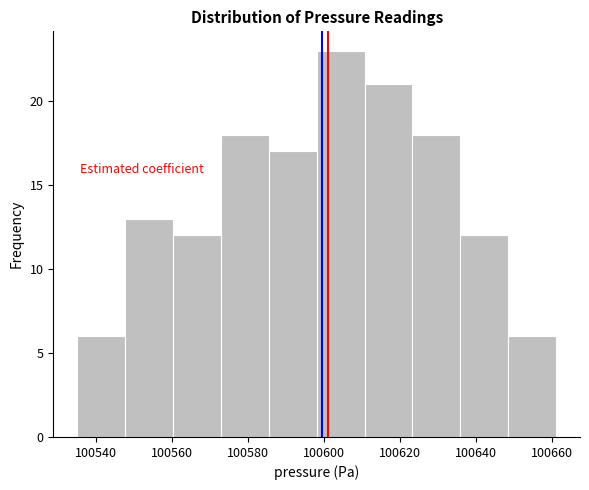

What is the height of the bar covering 100623.2 to 100635.8 on the x-axis? Neither the bar edges nor the heights are printed on the chart, so give them approximately, as read against the axes.

18